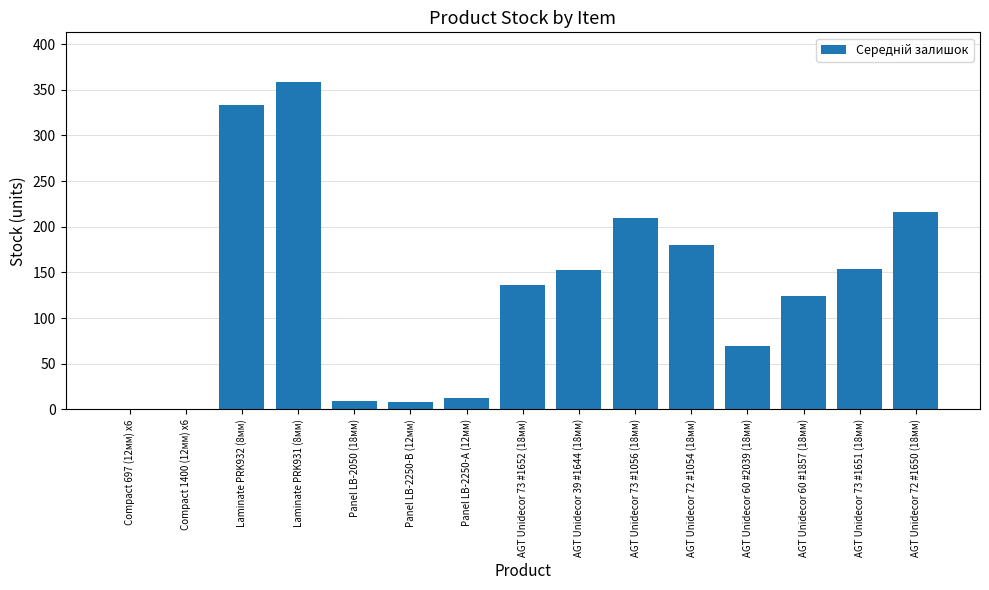

Is it true that the value at AGT Unidecor 73 #1652 (18мм) is 179?

False